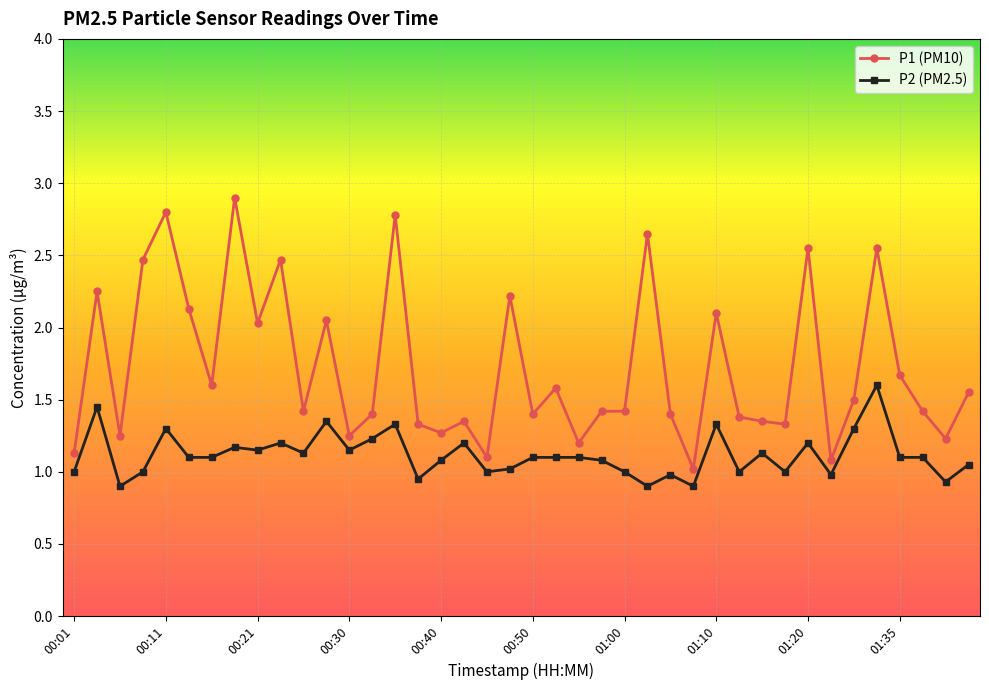

Rank the series by their maximum value, from highest to lowest.

P1 (PM10), P2 (PM2.5)